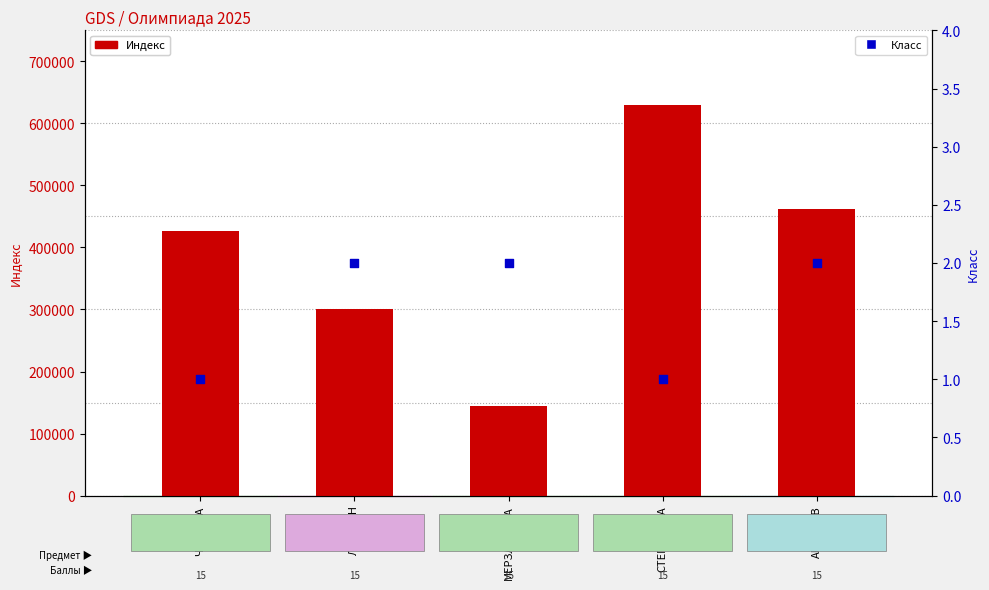

What are all the series names shown in the legend?

Индекс, Класс